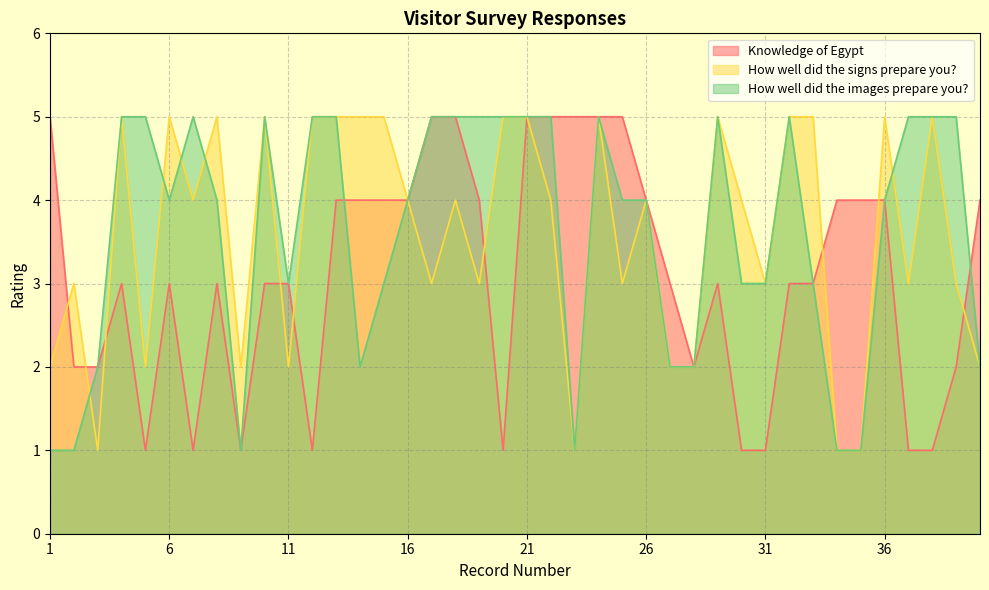

What is the sum of all Knowledge of Egypt values?

124